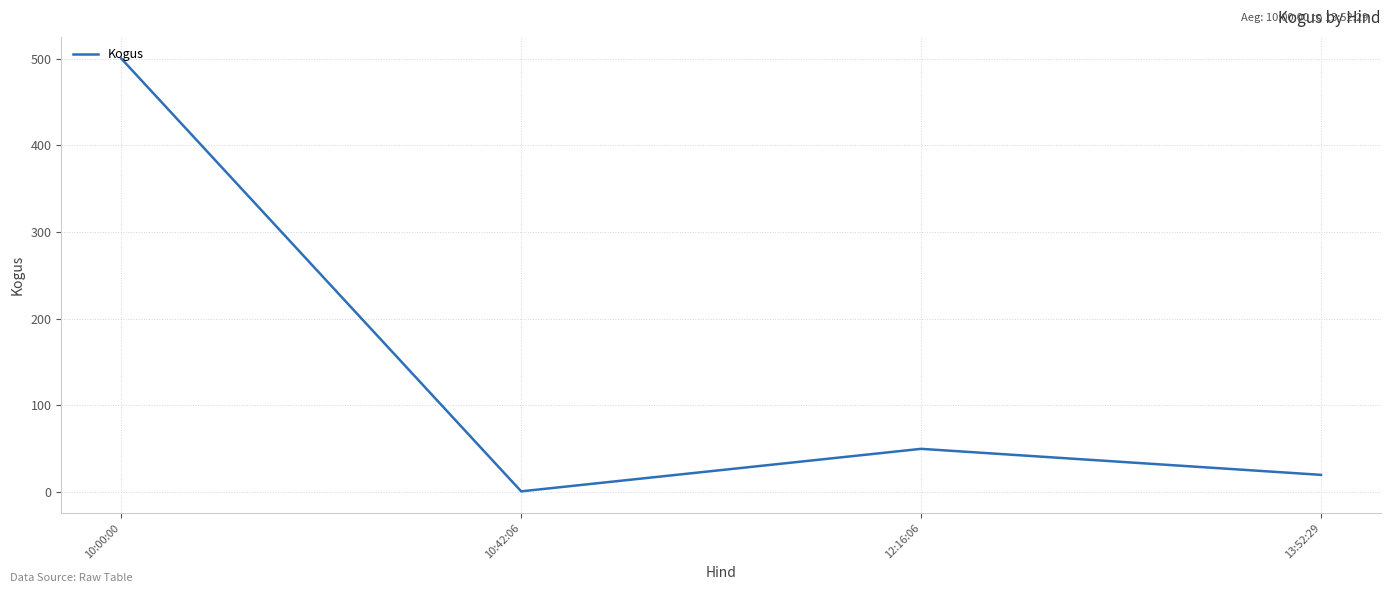

At which category does the data reach its first local valley?

10:42:06